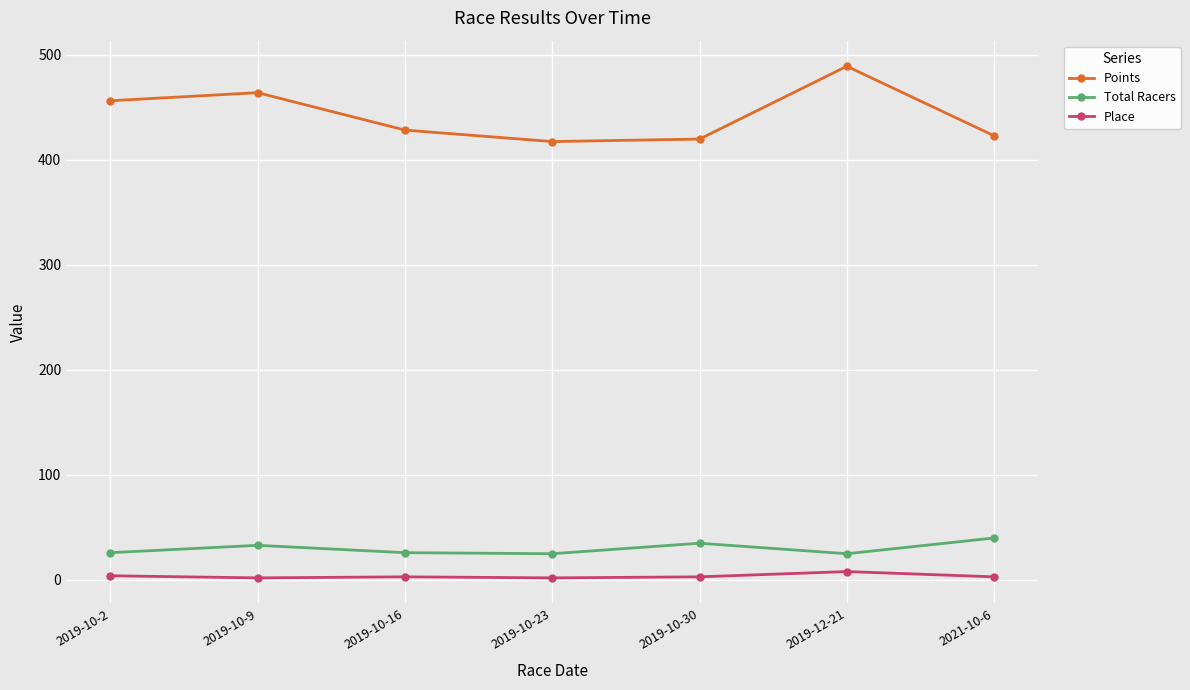

How many distinct data groups are displayed?

3